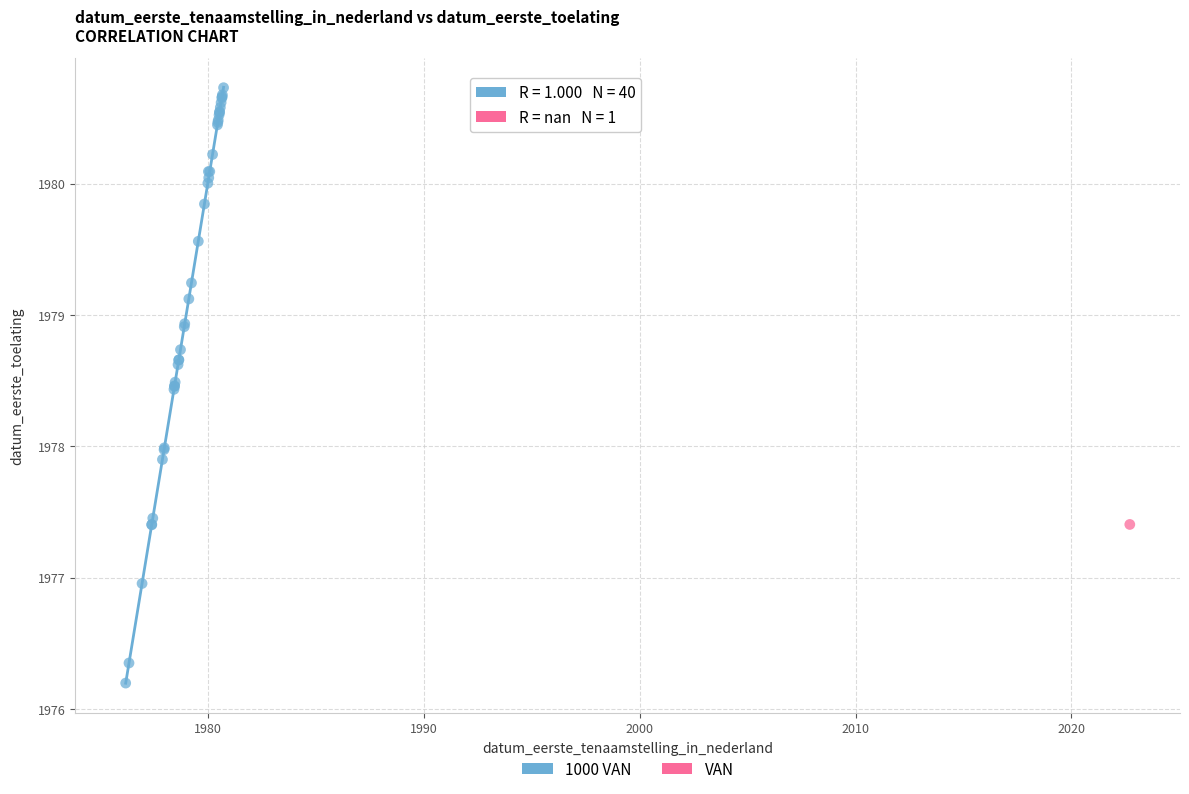

What are all the series names shown in the legend?

1000 VAN, VAN